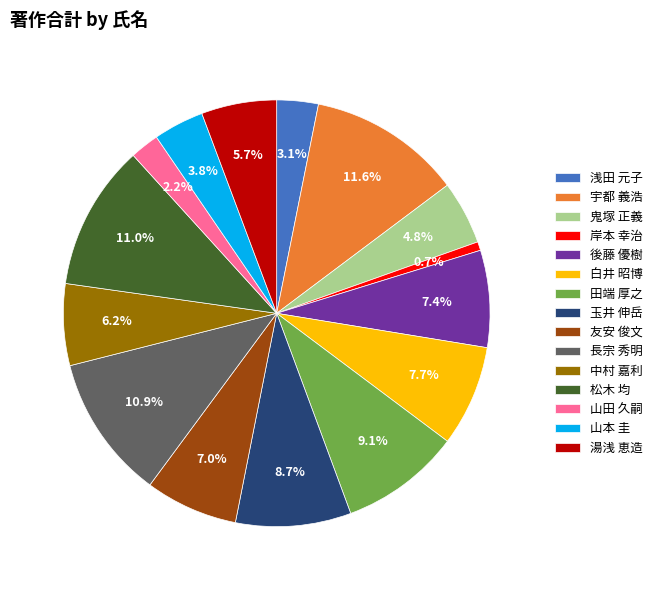

What is the smallest slice in the pie chart?

岸本 幸治